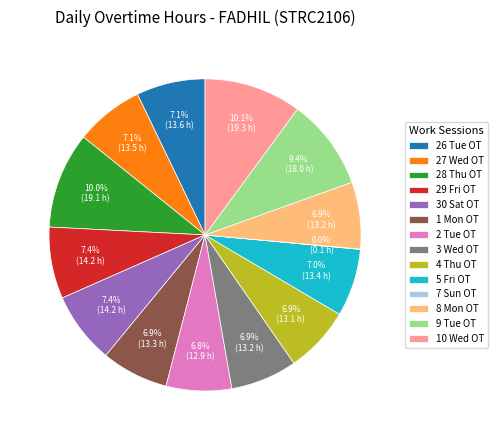

Approximately how many times larger is the value at 30 Sat OT compared to 5 Fri OT?

1.1